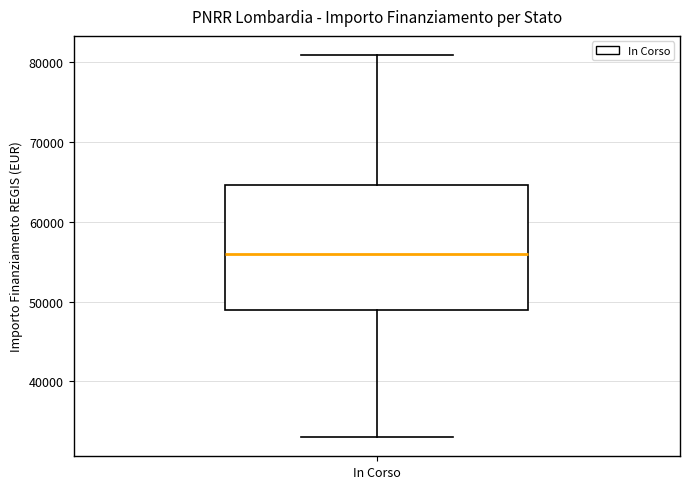

Read this box plot against the y-axis: the position of the median line, the range covered by the box, and the ends of both whiskers. The values are not printed on the chart, so give them approximately, as read against the axis.

median 56000, box 49000 to 65000, whiskers 33000 to 81000